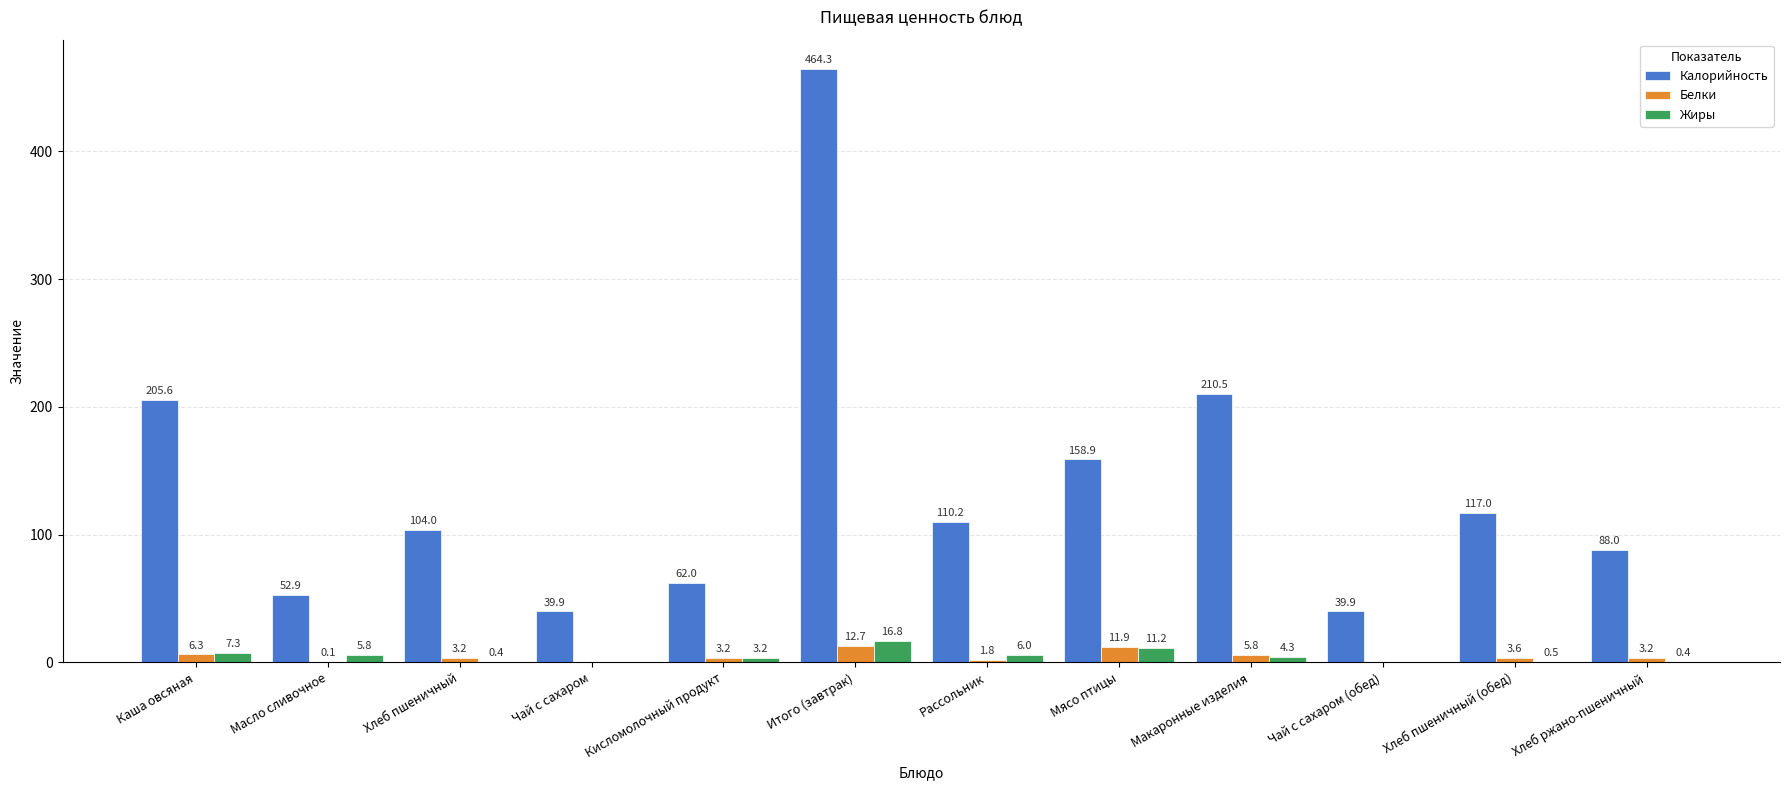

At which category is the sum across all series the highest?

Итого (завтрак)